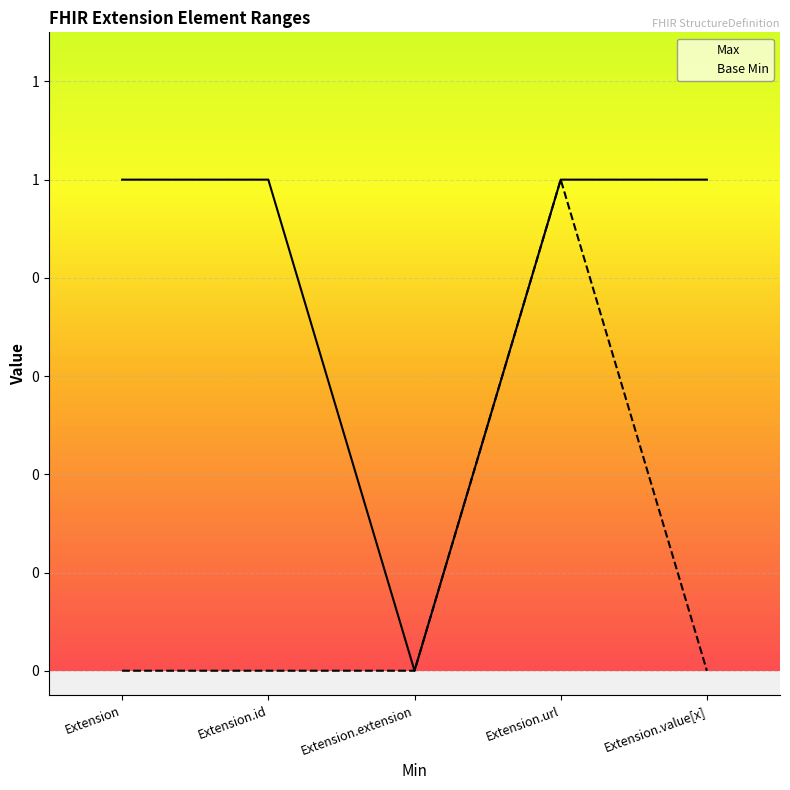

How many interior local valleys does the Max series have?

1